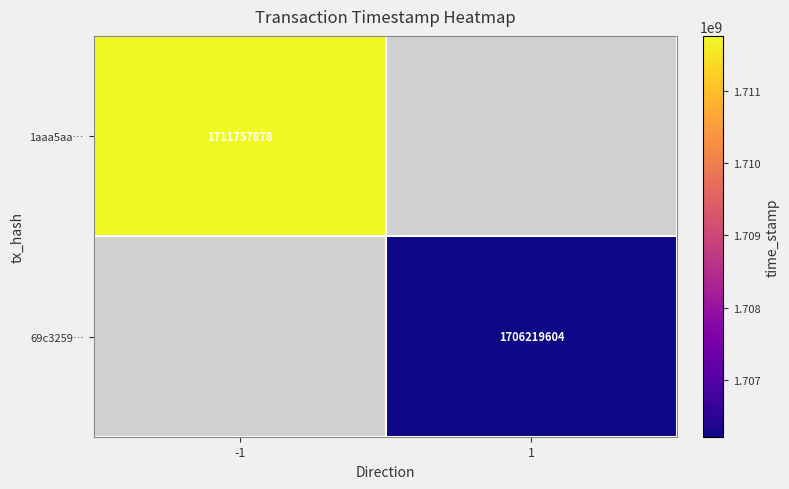

The 1aaa5aa… series shows 1039146056 at -1. True or false?

False